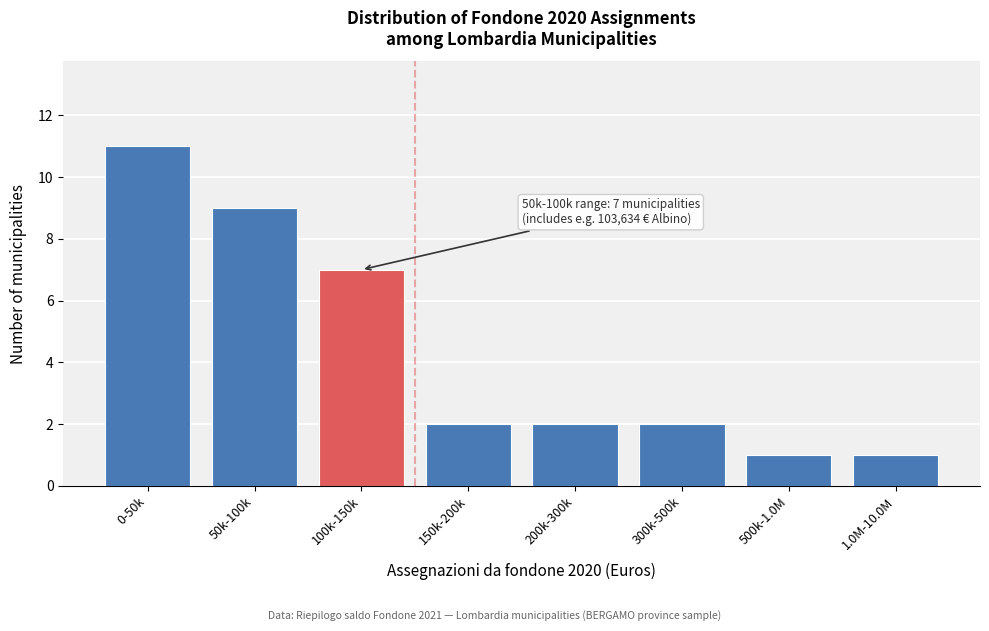

Reading left to right, what are all the values shown in this chart?

0-50k=11	50k-100k=9	100k-150k=7	150k-200k=2	200k-300k=2	300k-500k=2	500k-1.0M=1	1.0M-10.0M=1